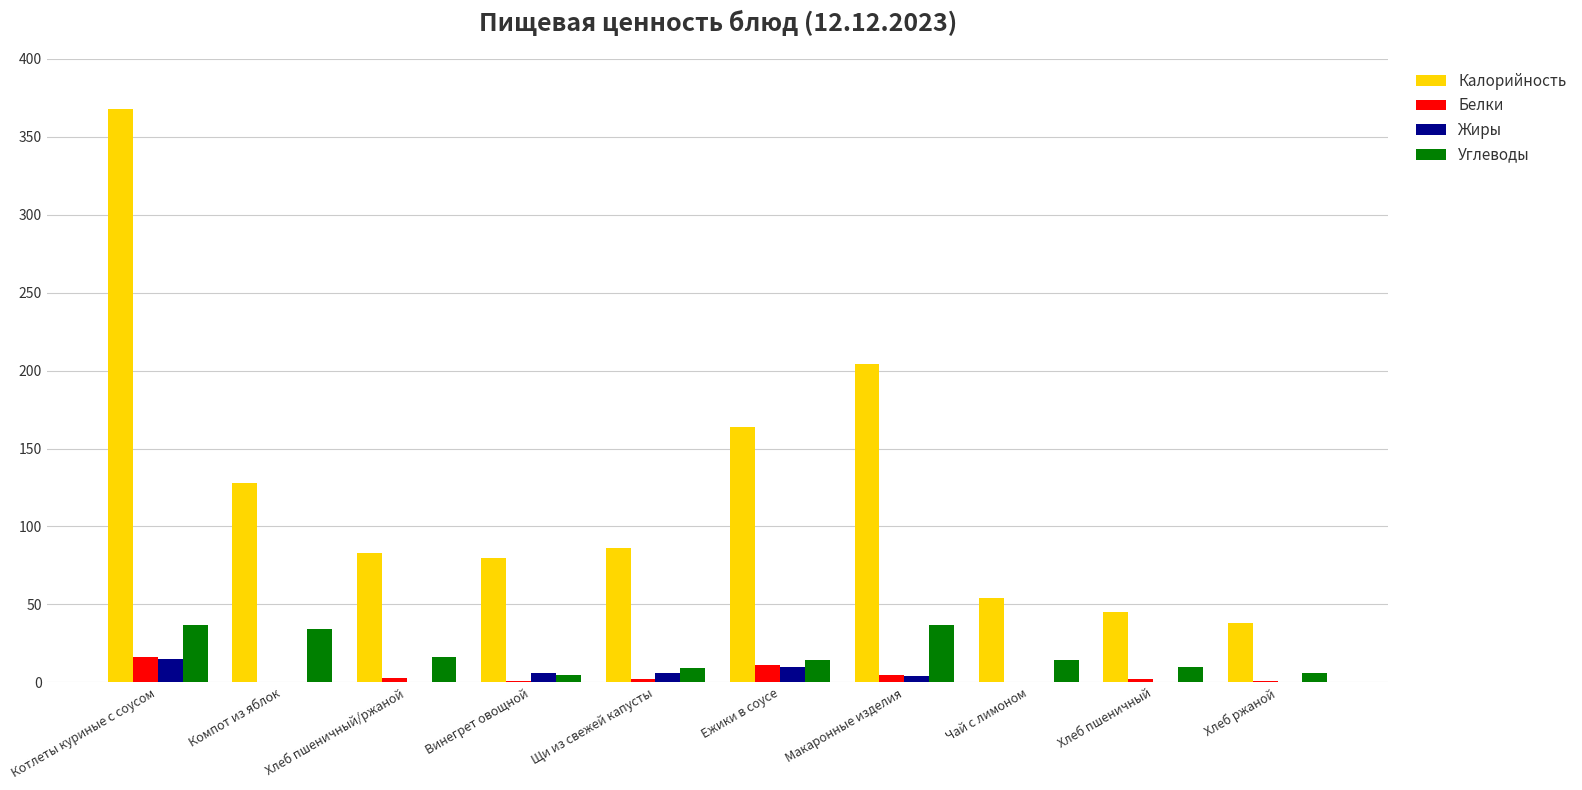

Which category has the highest value across all series?

Котлеты куриные с соусом